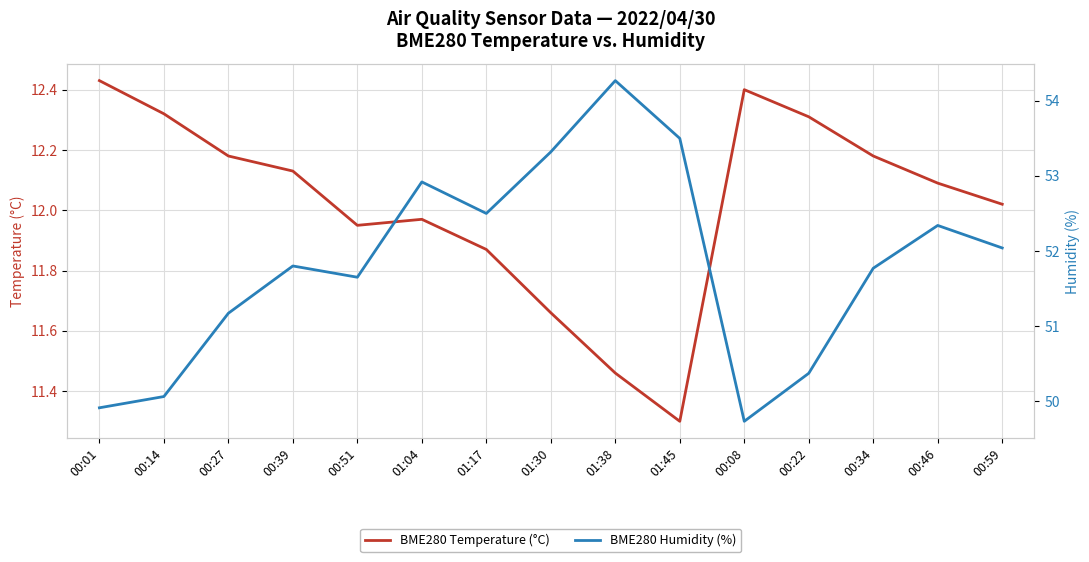

At which category is the sum across all series the highest?

01:38